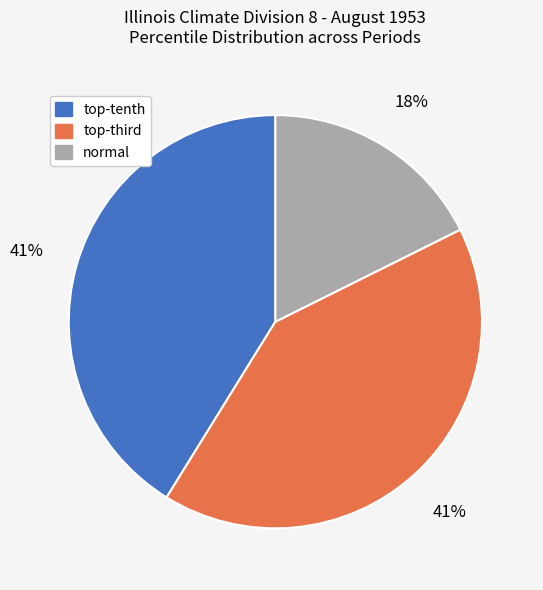

To the nearest percent, what portion does normal represent?

18%